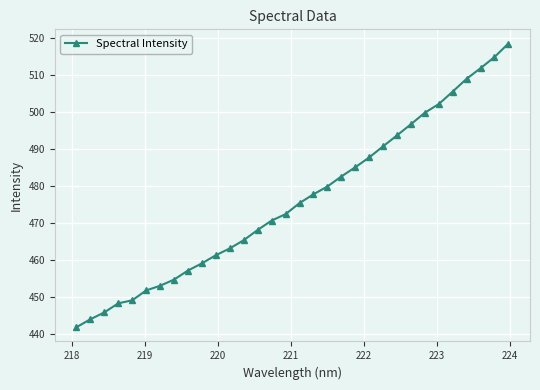

What is the value of the 10th point from the left?

459.2